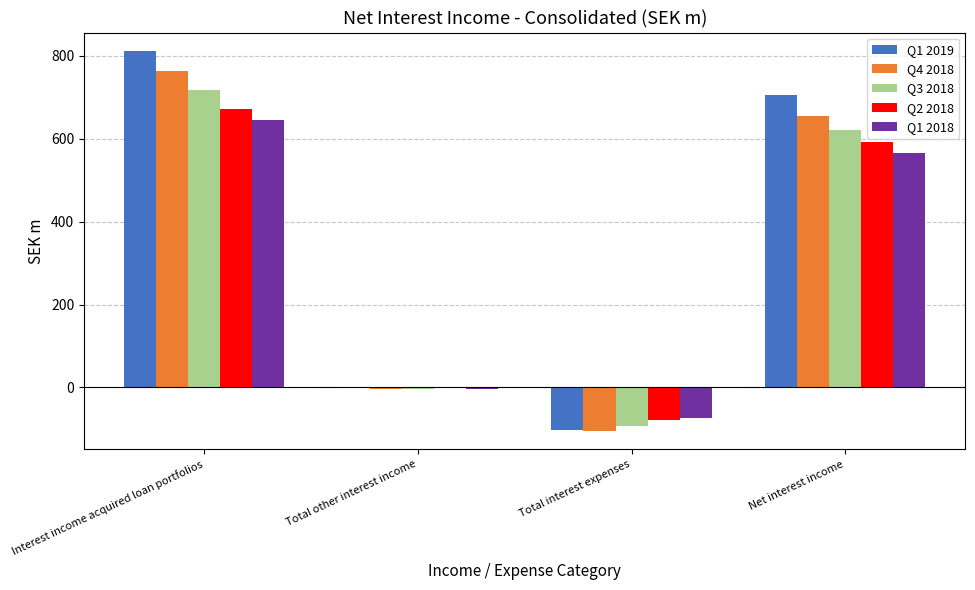

How many values in the Q4 2018 series exceed 655?

2